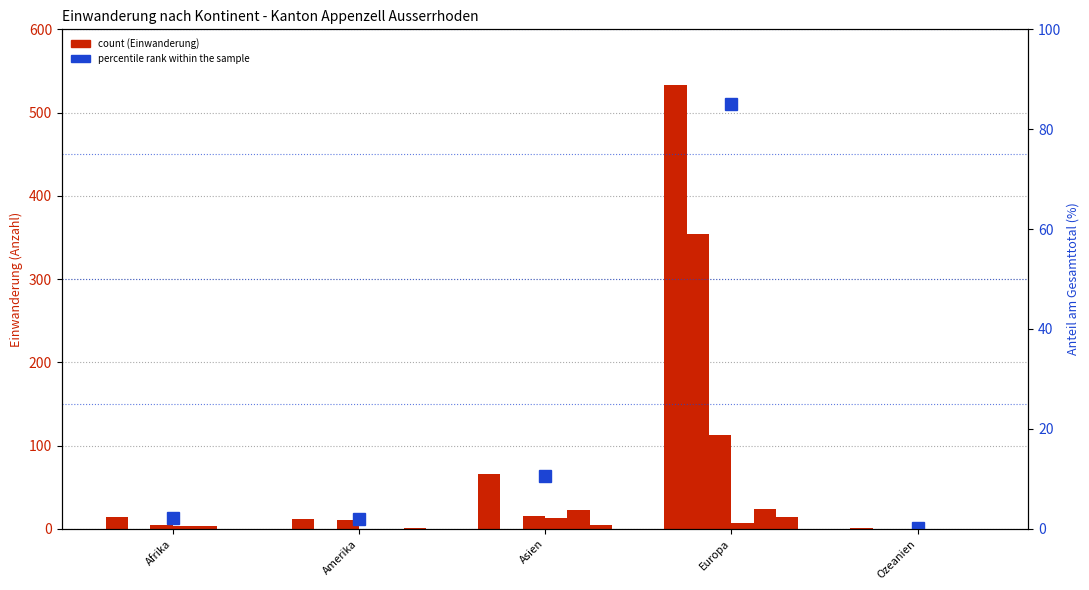

Does the chart contain any negative values?

No